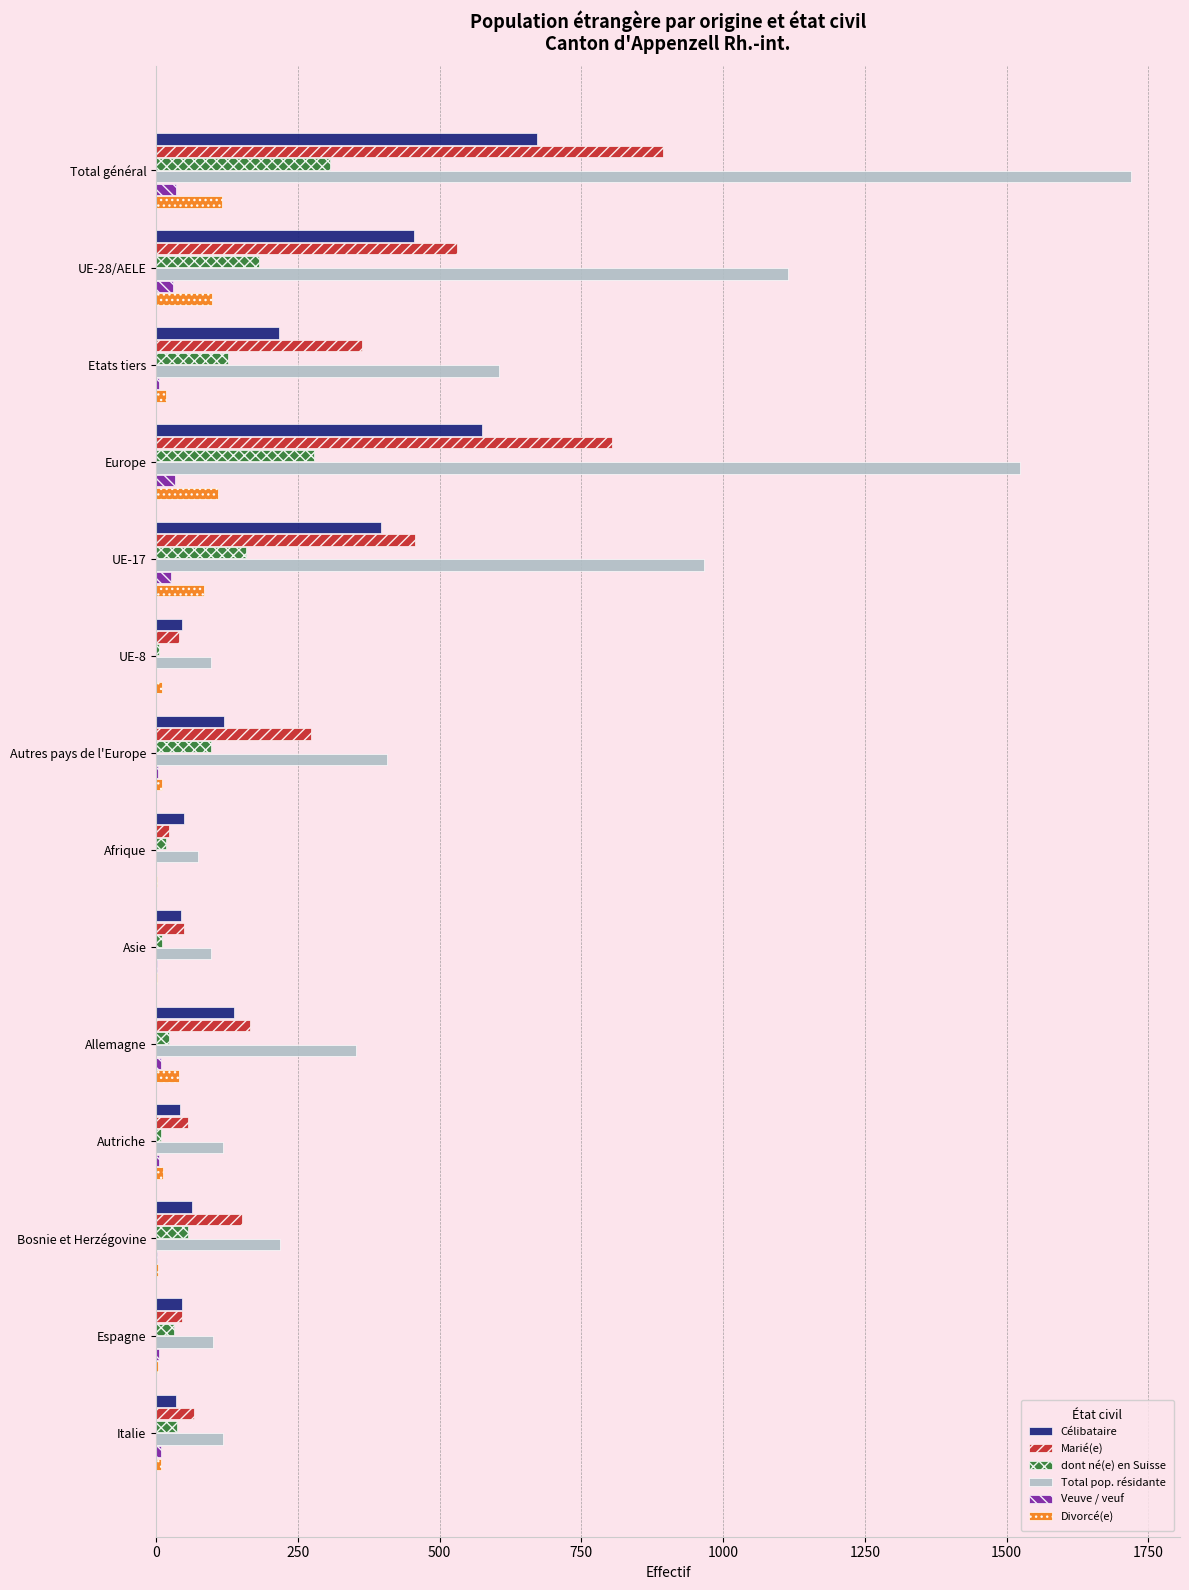

Count the number of data series in this chart.

6